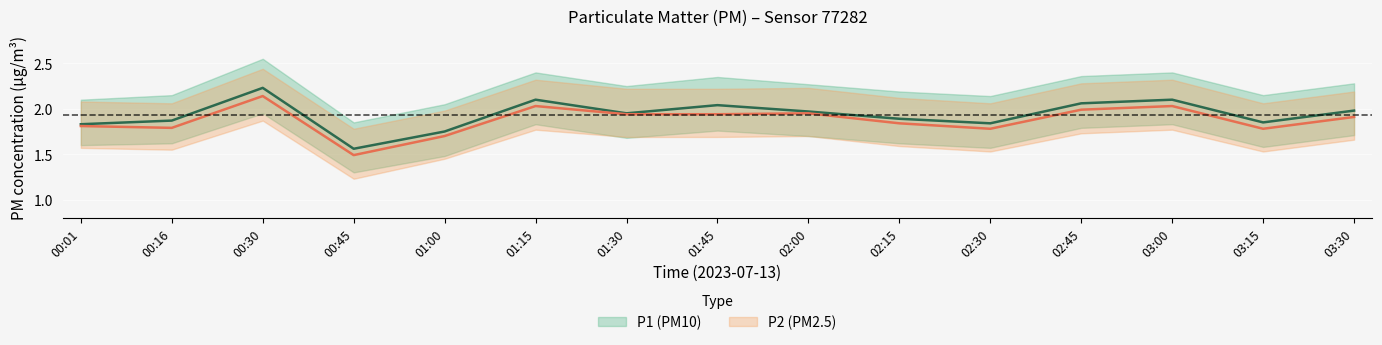

What is the approximate value of P1_lower at 00:16?

1.6